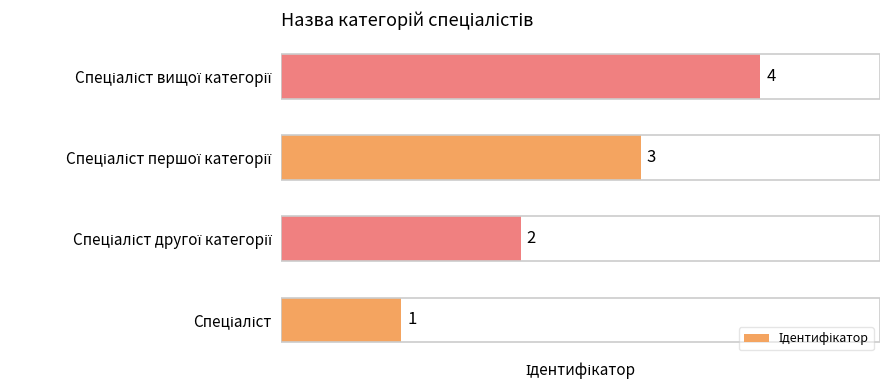

What is the maximum value shown in the chart?

4